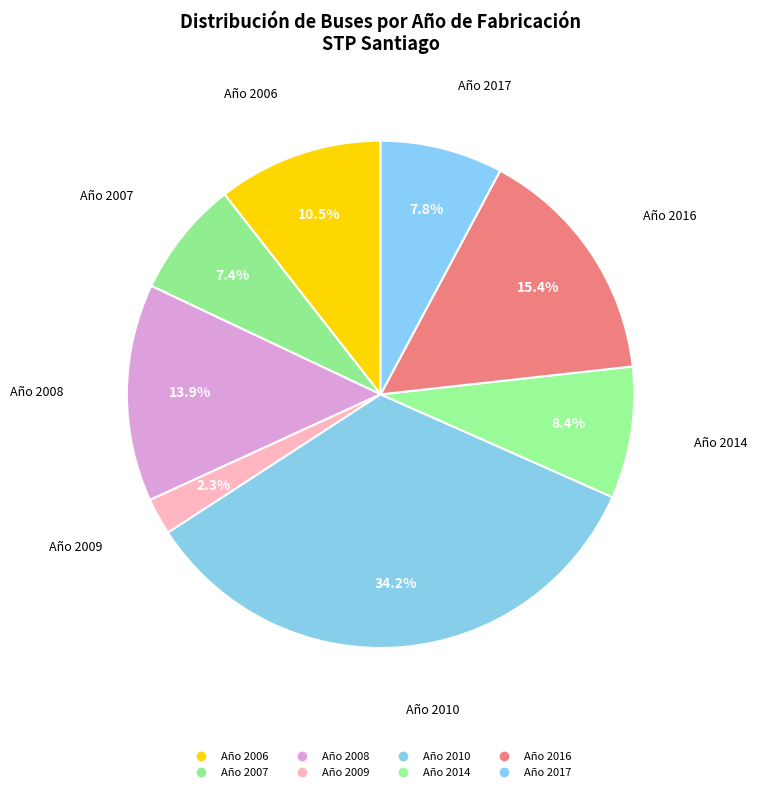

Approximately how many times larger is the value at Año 2010 compared to Año 2009?

14.6